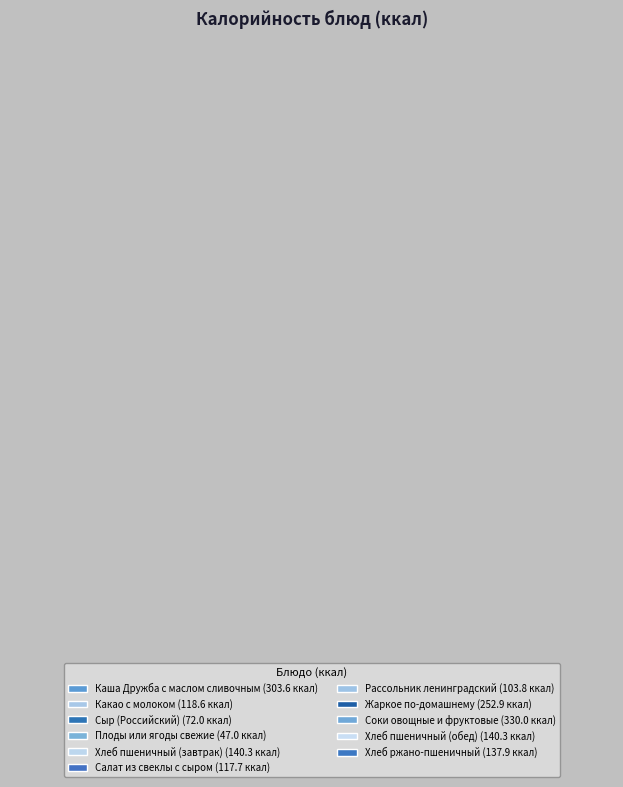

Is Какао с молоком the majority of the pie?

No